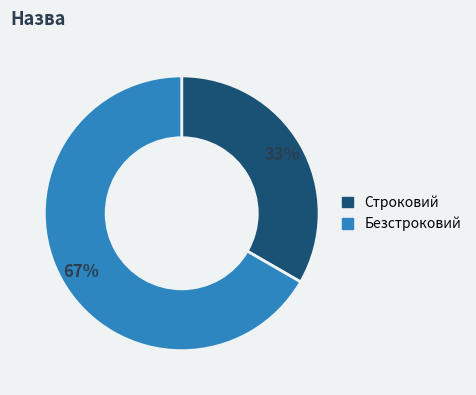

To the nearest percent, what is the combined percentage of Безстроковий and Строковий?

100%